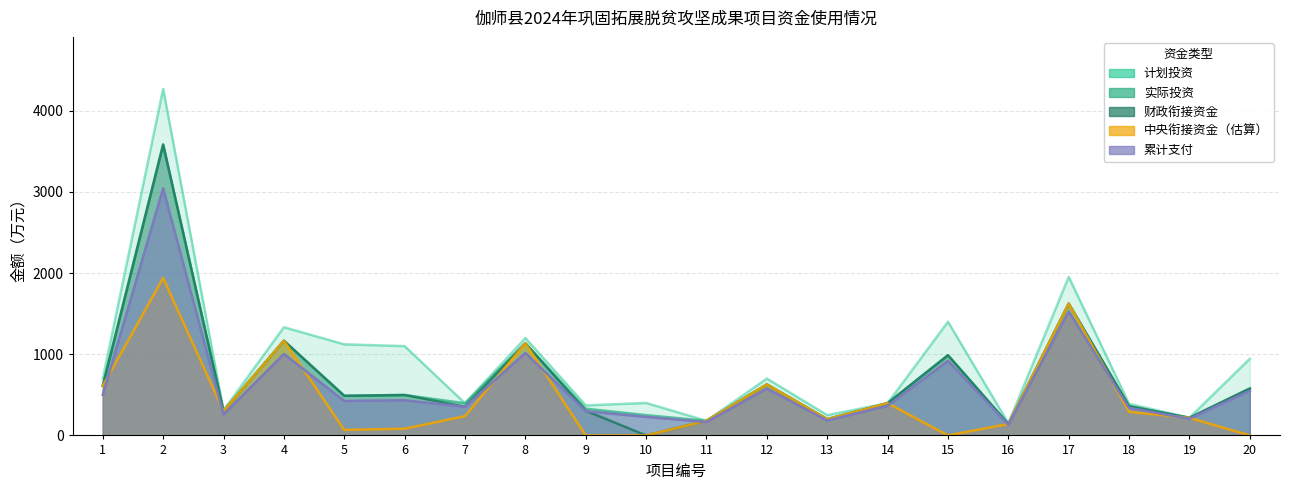

What is the greatest value displayed?

4268.8